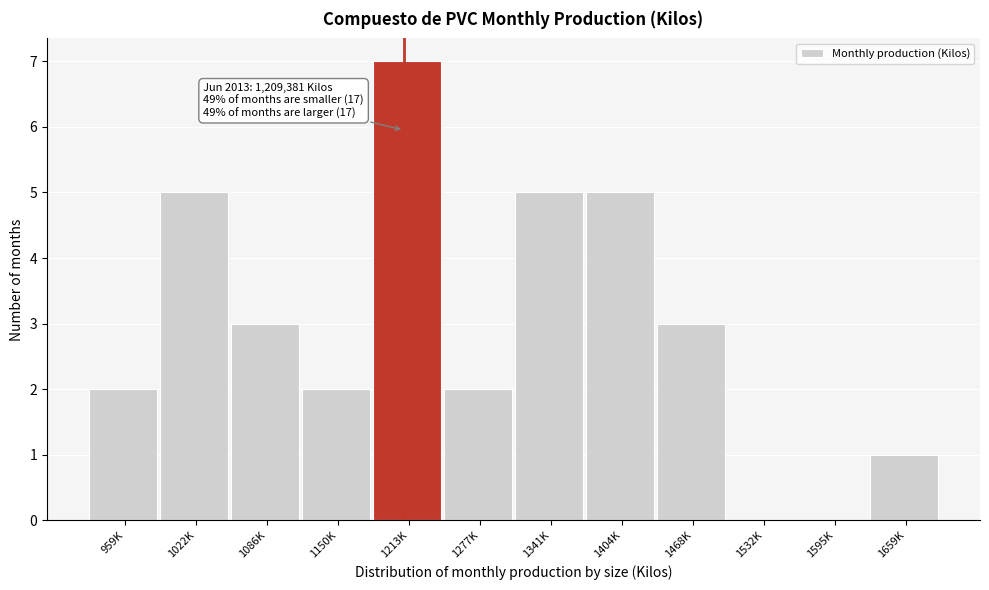

Reading left to right, extract all data points from this chart.

959K=2	1022K=5	1086K=3	1150K=2	1213K=7	1277K=2	1341K=5	1404K=5	1468K=3	1532K=0	1595K=0	1659K=1